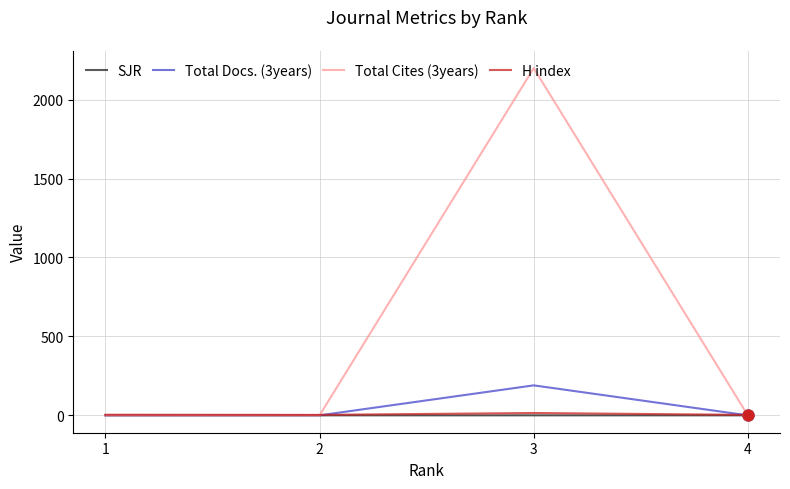

What are all the series names shown in the legend?

SJR, Total Docs. (3years), Total Cites (3years), H index